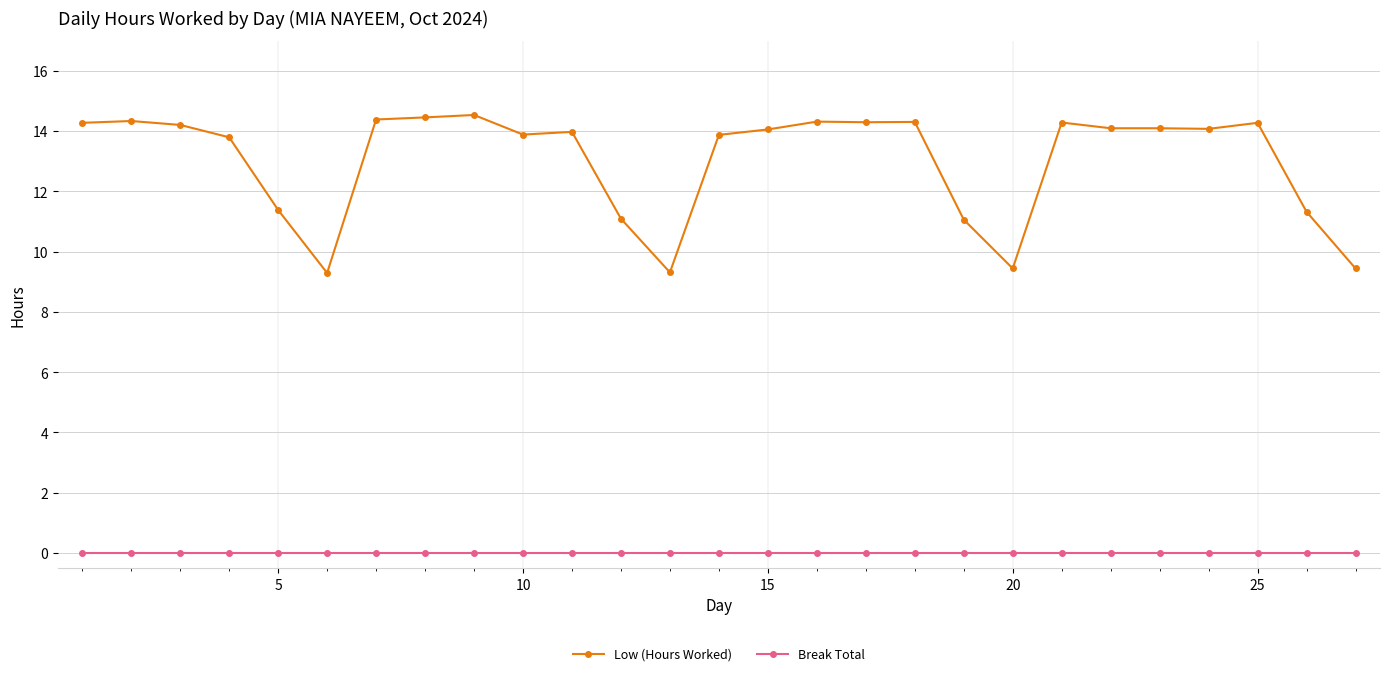

True or false: Low (Hours Worked) has more than 1 points higher than both neighbors.

True